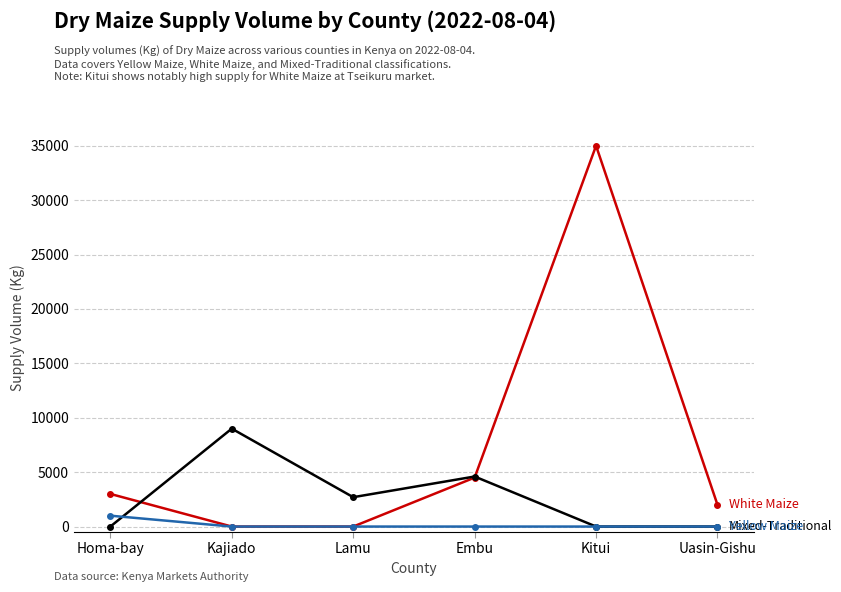

How many lines are shown in the chart?

3